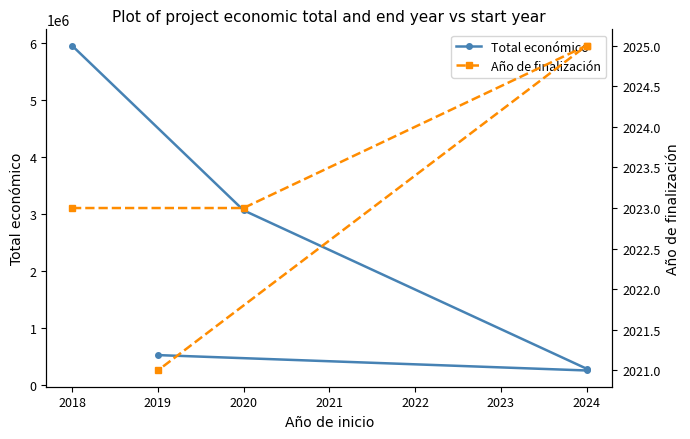

How many data points in Total económico are less than 527902?

2